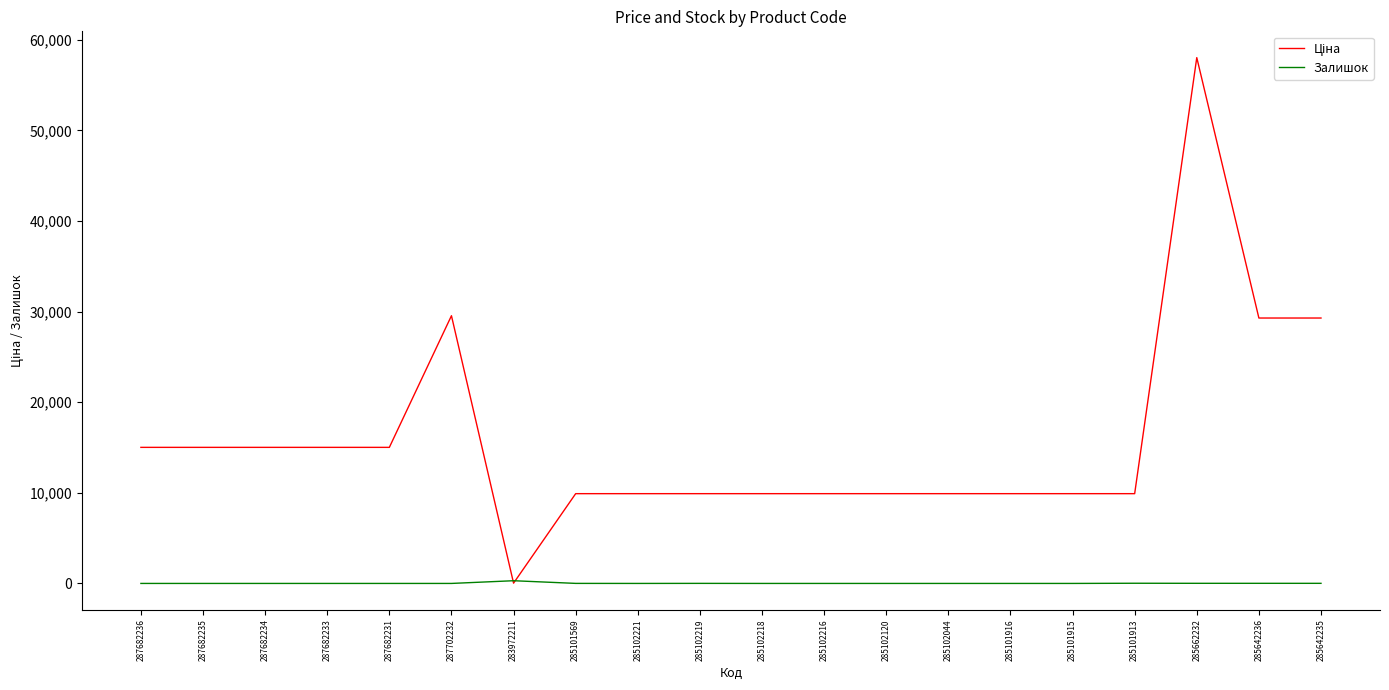

At which category is the sum across all series the highest?

285662232